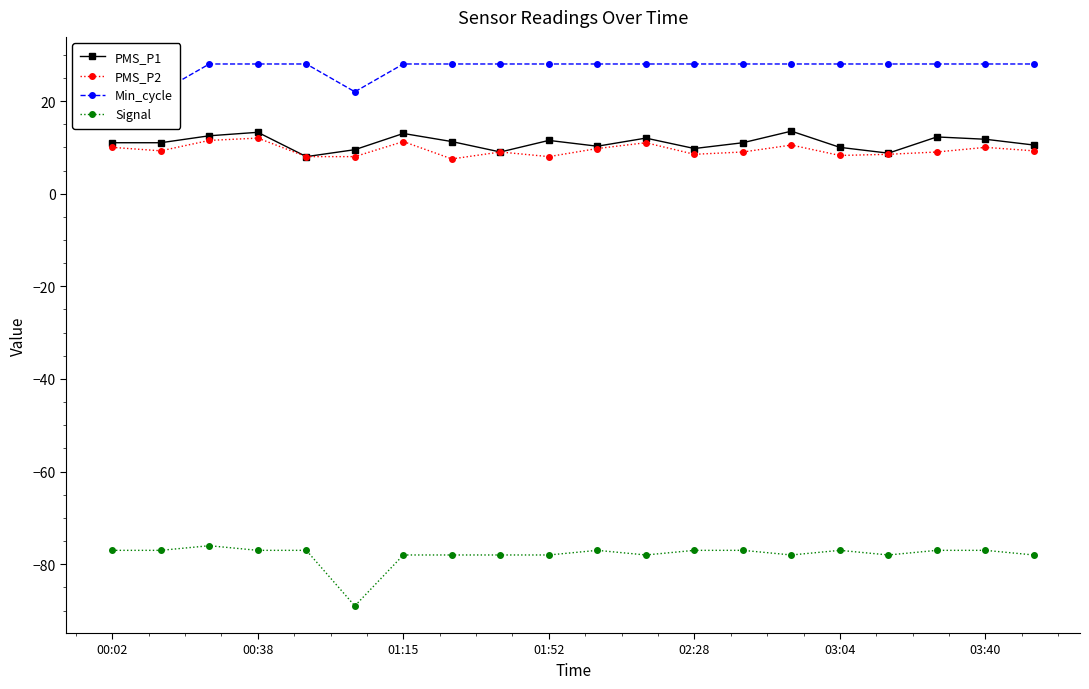

Is this an area chart (filled region under the line)?

No